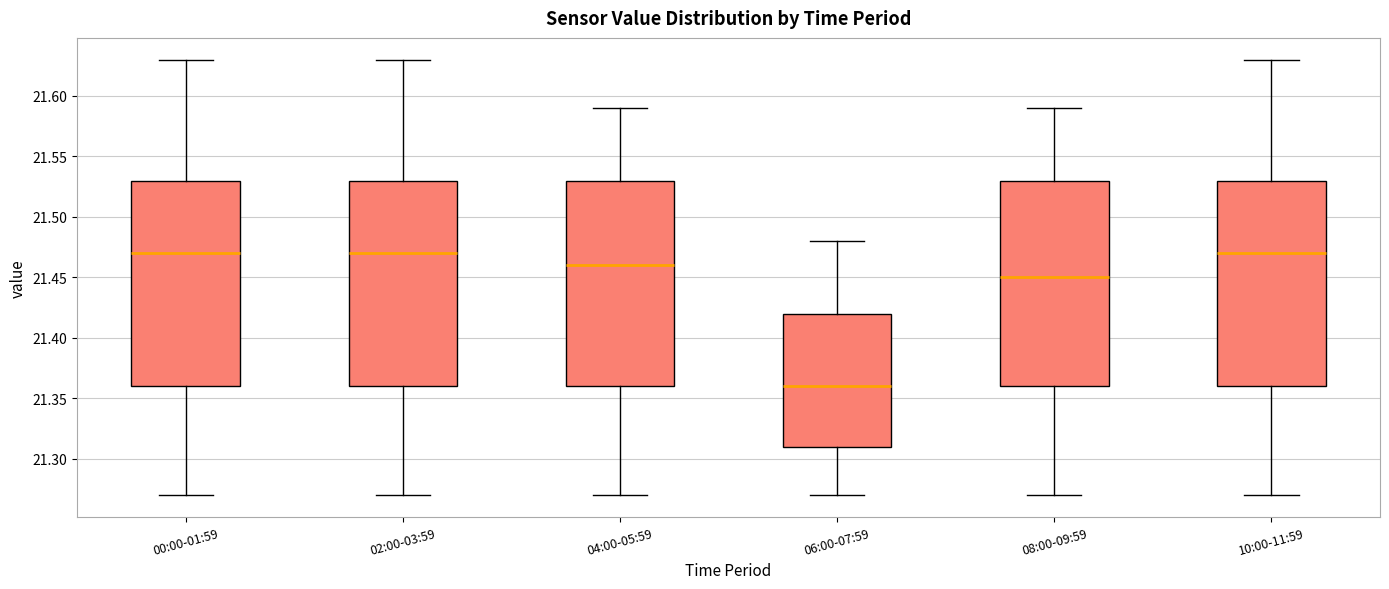

Reading left to right, read every box against the y-axis: the position of its median line, the range the box covers, and the ends of its whiskers. The values are not printed on the chart, so give them approximately, as read against the axis.

00:00-01:59: median 21.47, box 21.36 to 21.53, whiskers 21.27 to 21.63
02:00-03:59: median 21.47, box 21.36 to 21.53, whiskers 21.27 to 21.63
04:00-05:59: median 21.46, box 21.36 to 21.53, whiskers 21.27 to 21.59
06:00-07:59: median 21.36, box 21.31 to 21.42, whiskers 21.27 to 21.48
08:00-09:59: median 21.45, box 21.36 to 21.53, whiskers 21.27 to 21.59
10:00-11:59: median 21.47, box 21.36 to 21.53, whiskers 21.27 to 21.63